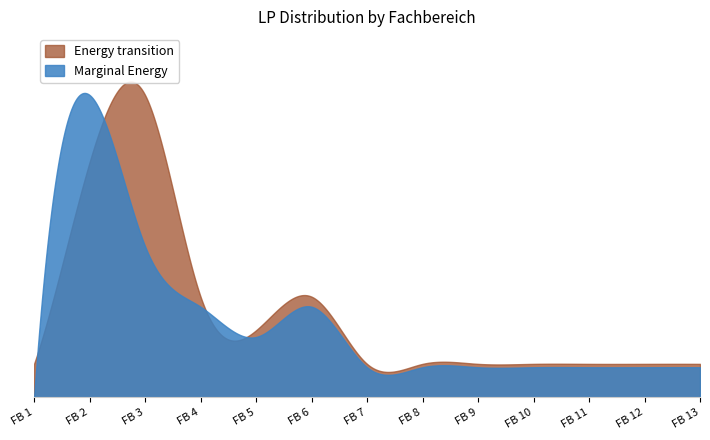

What is the sum of the Energy transition values at 2 and 3?

27